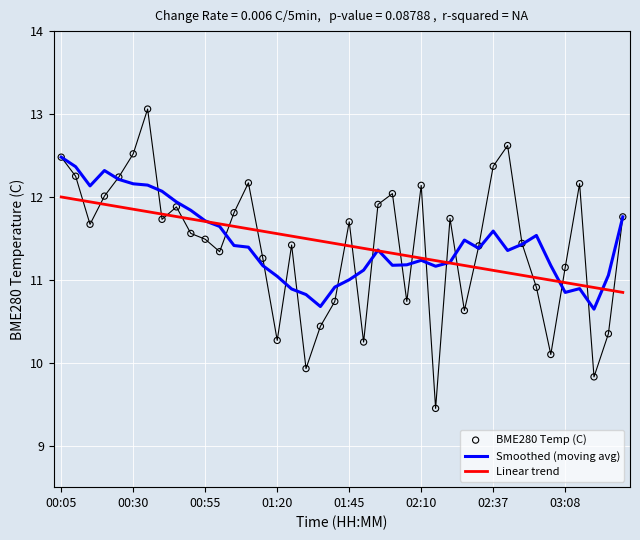

Is the value of BME280 Temp (C) at 22 greater than the value of Linear trend at 8?

Yes